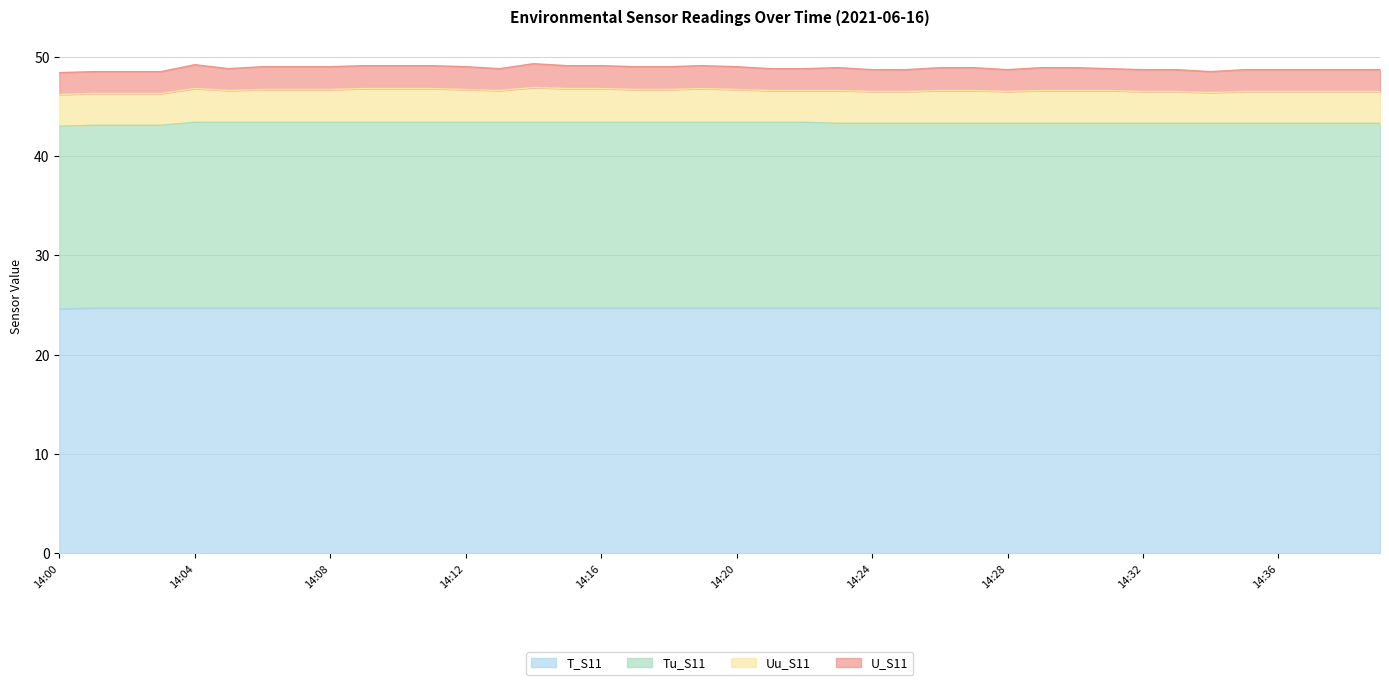

What is the total value across all series at 14:24?

48.7